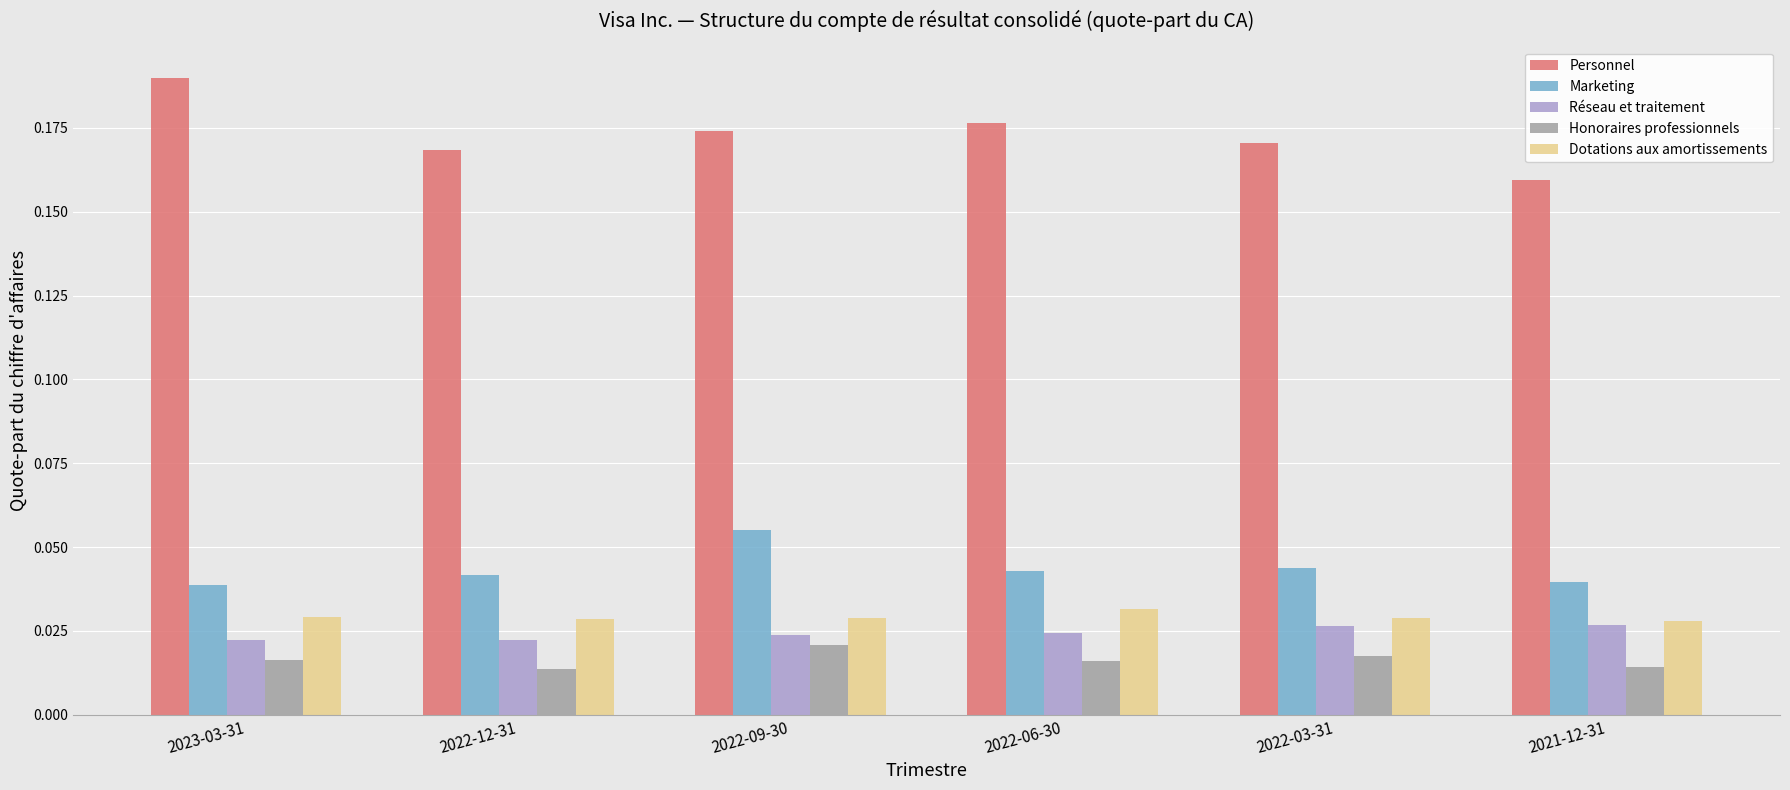

Count the number of data series in this chart.

5